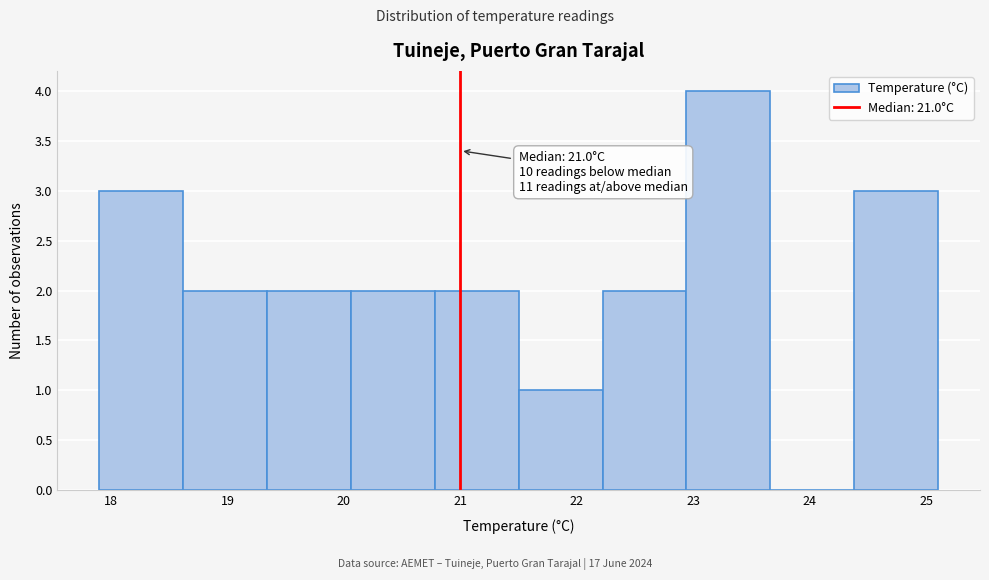

Which range on the x-axis has the tallest bar?

22.94 to 23.66